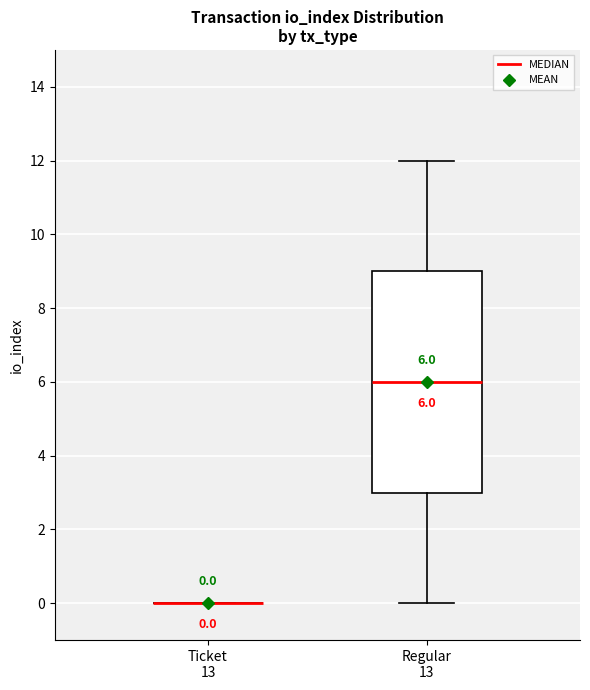

Comparing the boxes themselves (not the whiskers), which one is the tallest?

Regular 13